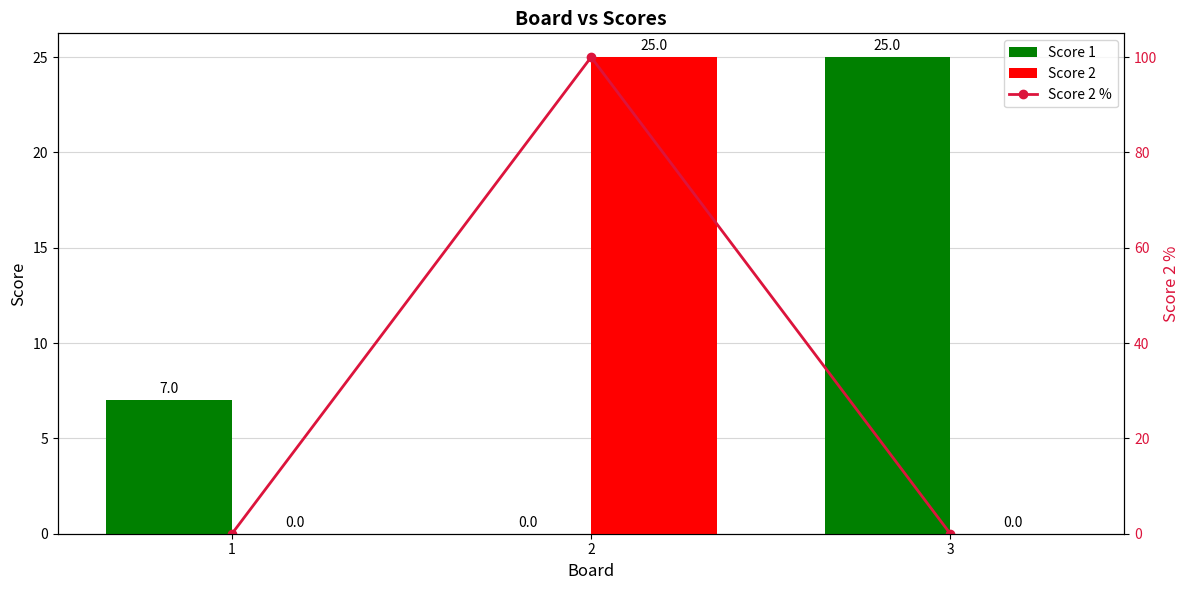

What is the average value of the Score 1 series?

11